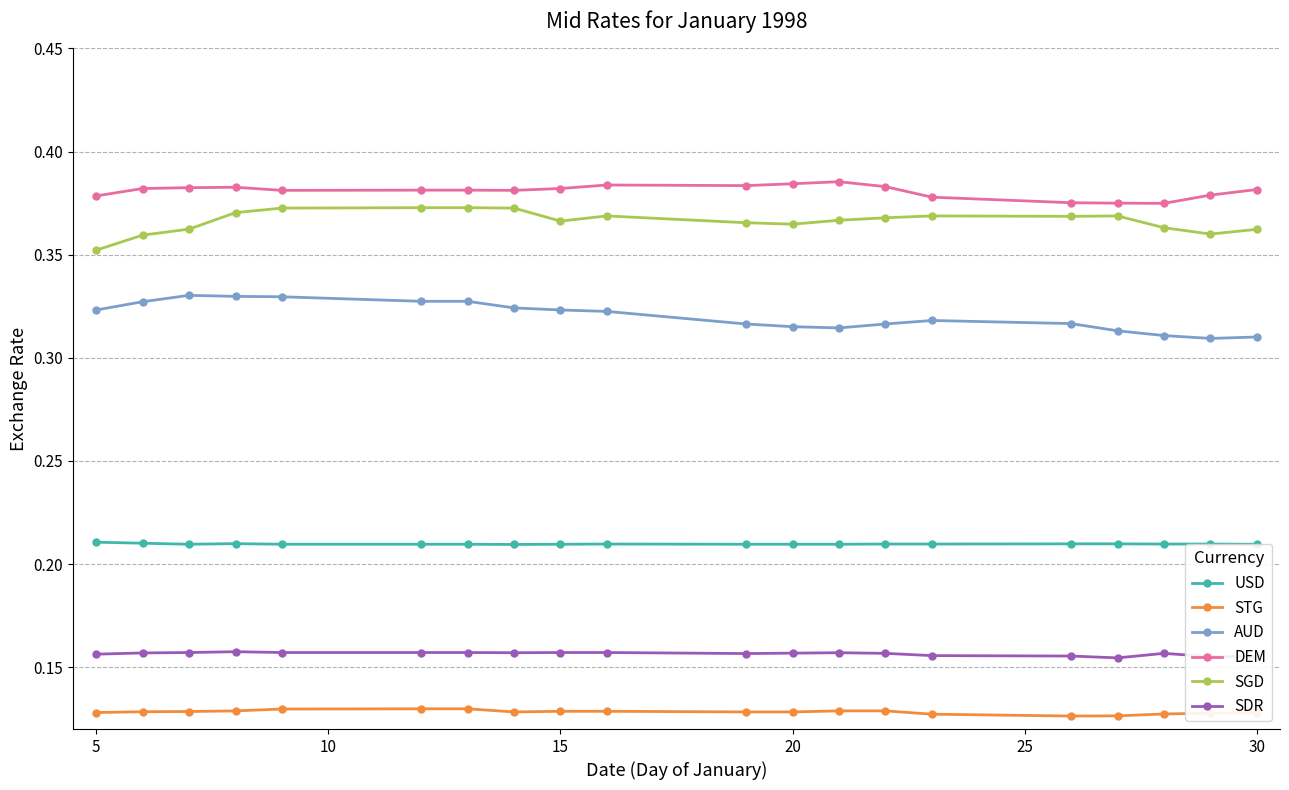

True or false: SDR and STG intersect in this chart.

False